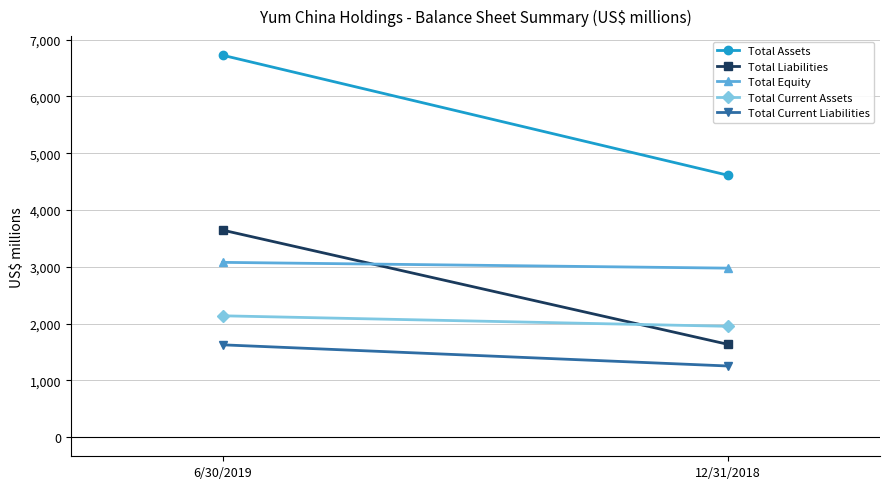

Is it true that Total Assets equals 6434 at 12/31/2018?

False